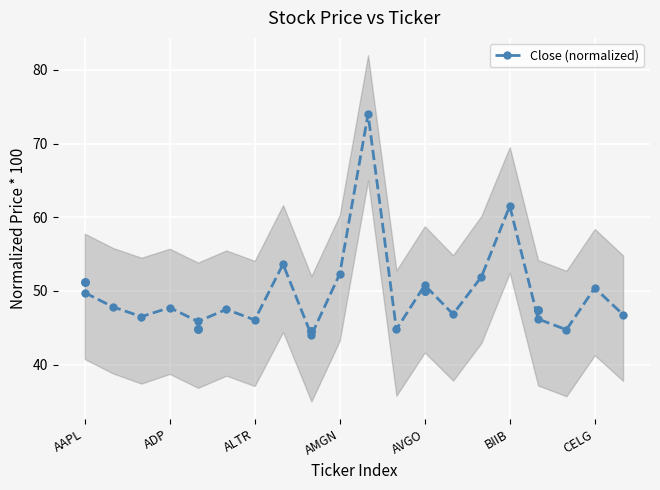

The value of Close (normalized) at AAPL is 49.8. True or false?

True